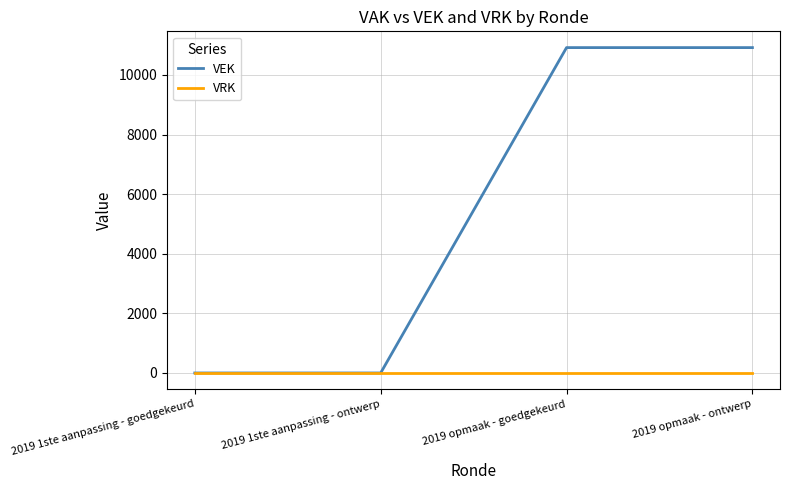

What position from the right is 2019 opmaak - ontwerp?

1